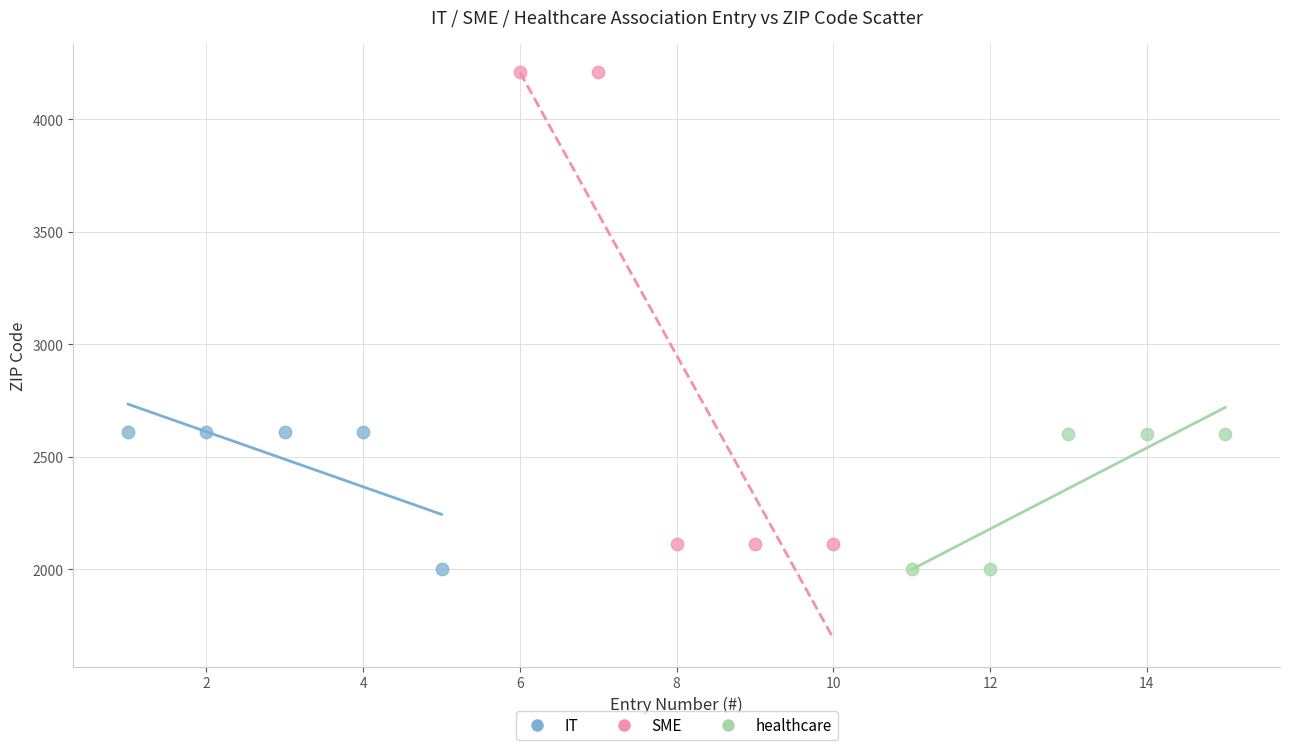

Which series has the widest spread of Y values?

SME